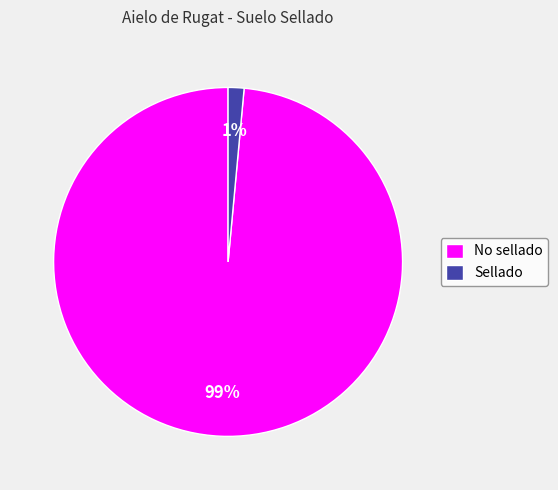

Combined, do Sellado and No sellado account for over 50%?

Yes